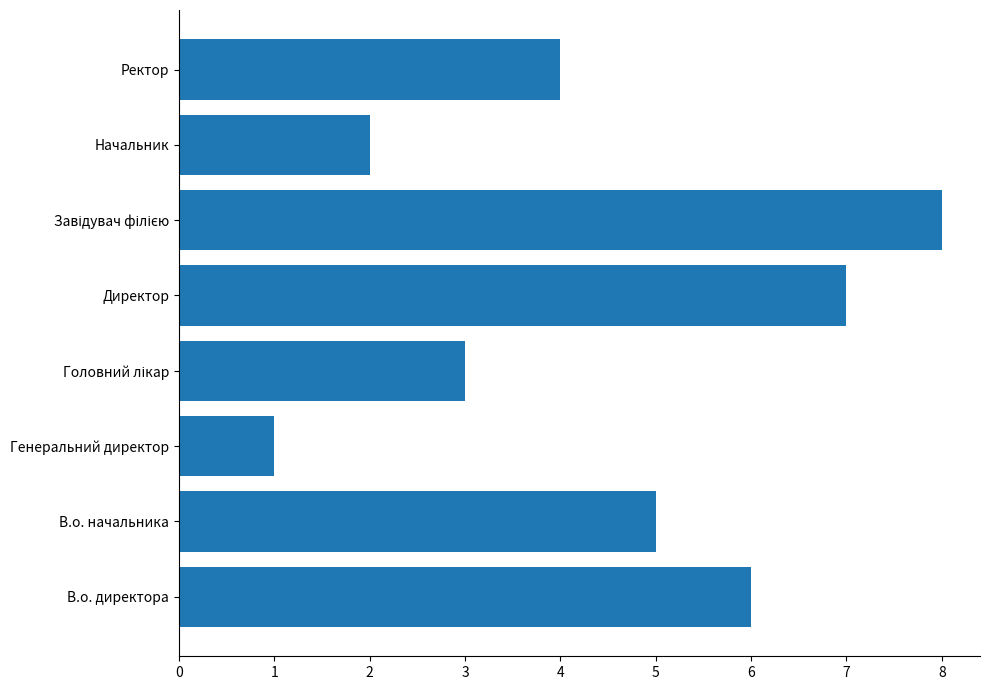

Reading bottom to top, what are all the values shown in this chart?

6	5	1	3	7	8	2	4